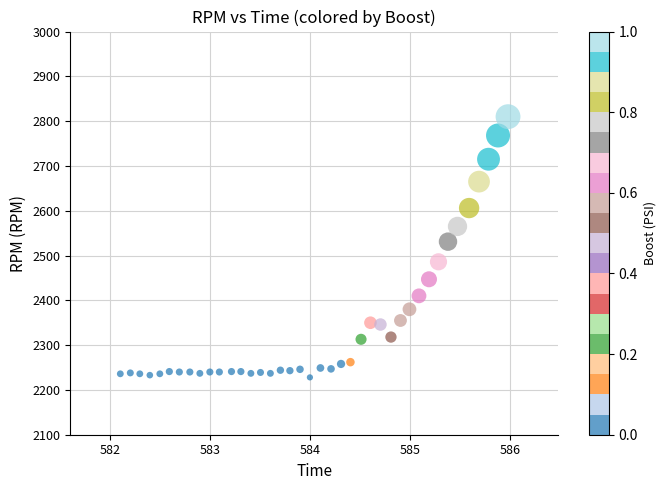

What is the range of Y values (max minus min)?

582